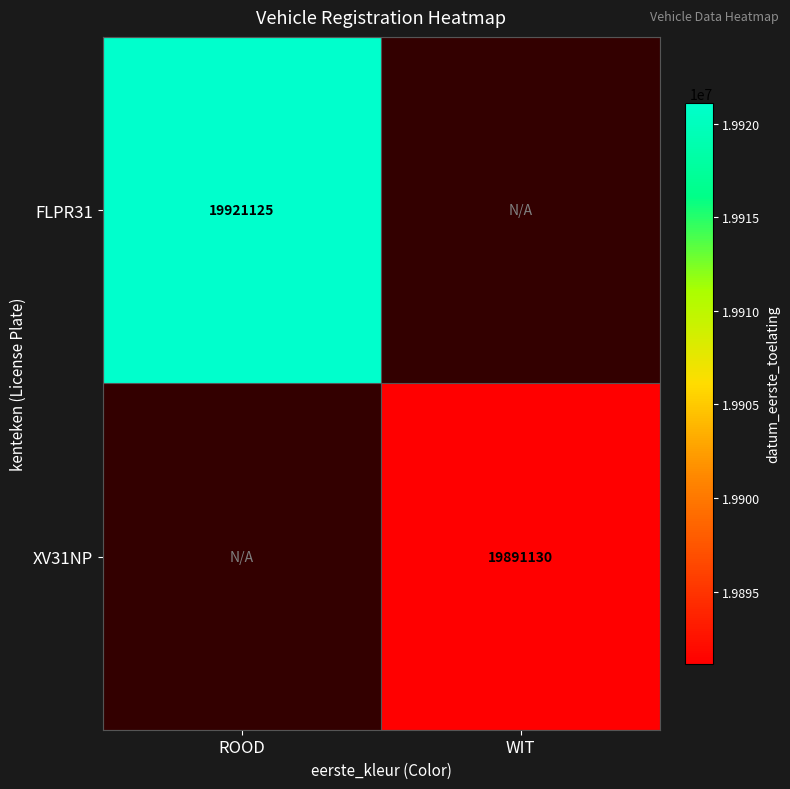

Is it true that XV31NP equals 19891130 at WIT?

True